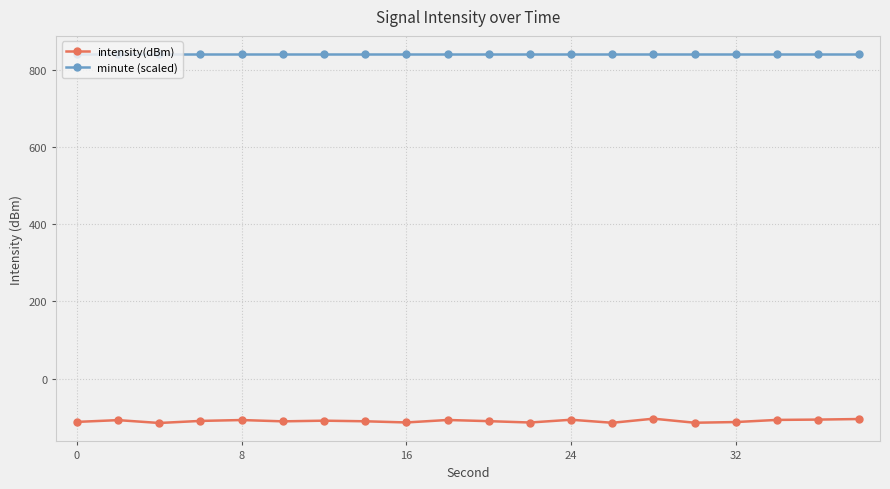

What is the smallest value displayed?

-114.9